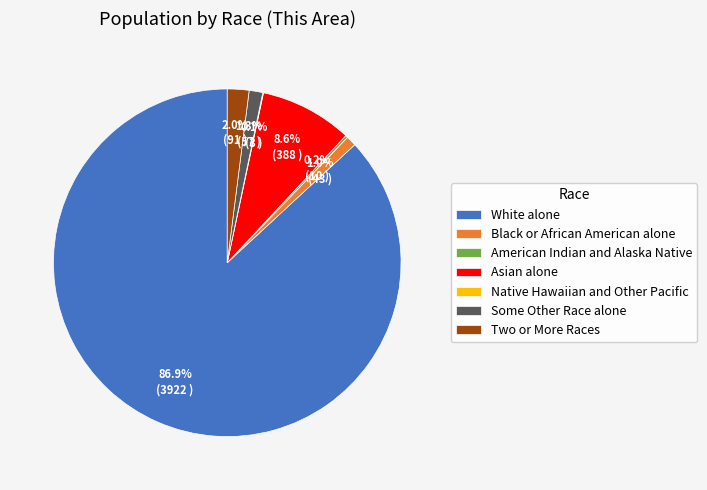

To the nearest percent, what is the difference between the Asian alone and Two or More Races slice percentages?

7%